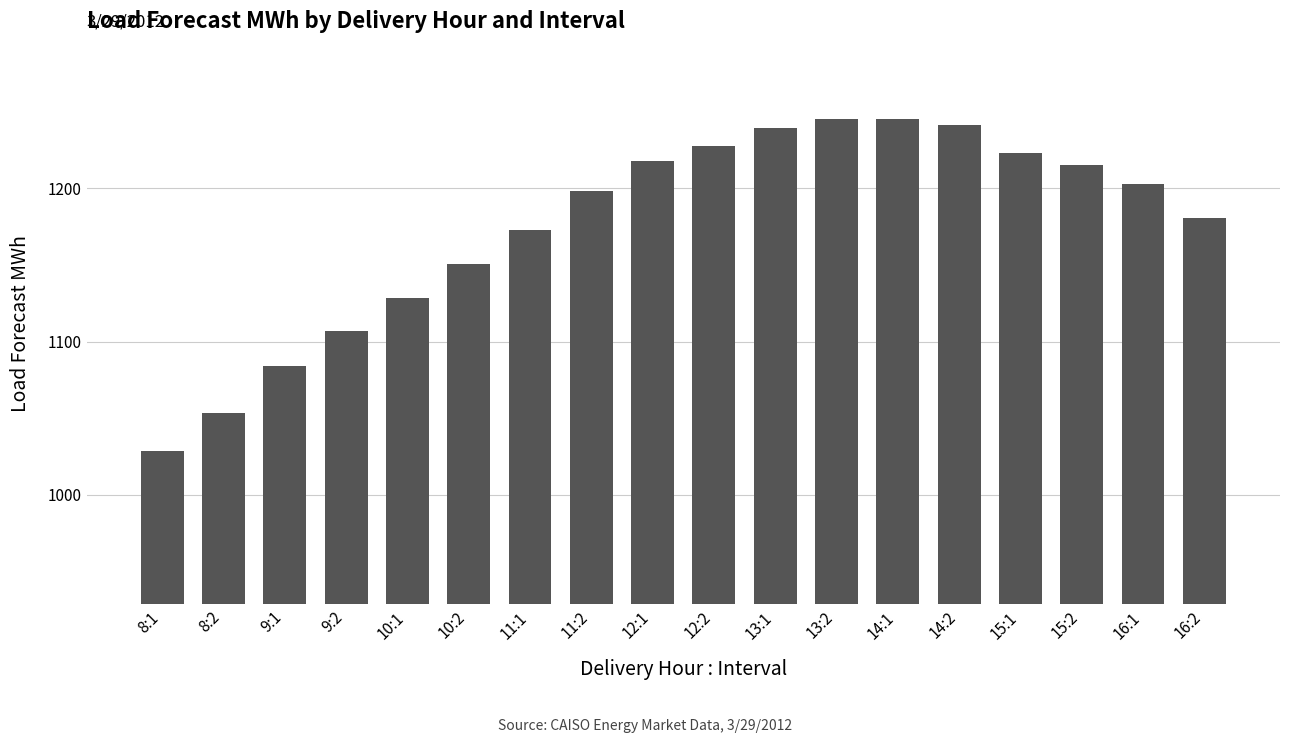

Where does the data first go above 1202?

12:1